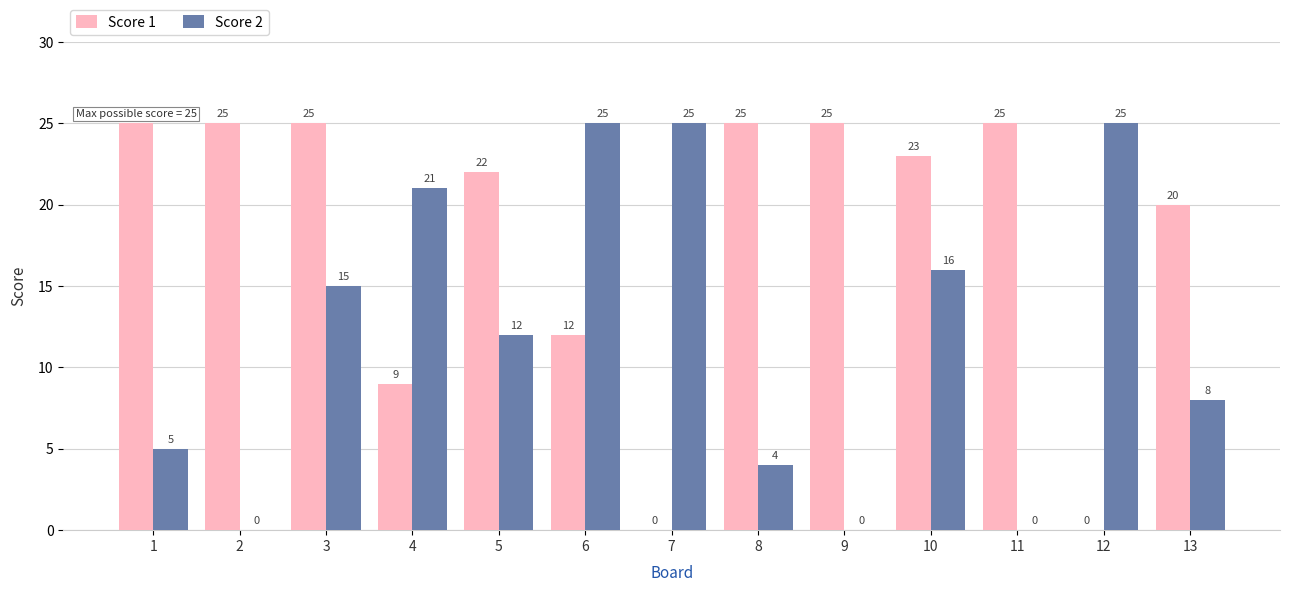

At which label does Score 1 first exceed 23?

1